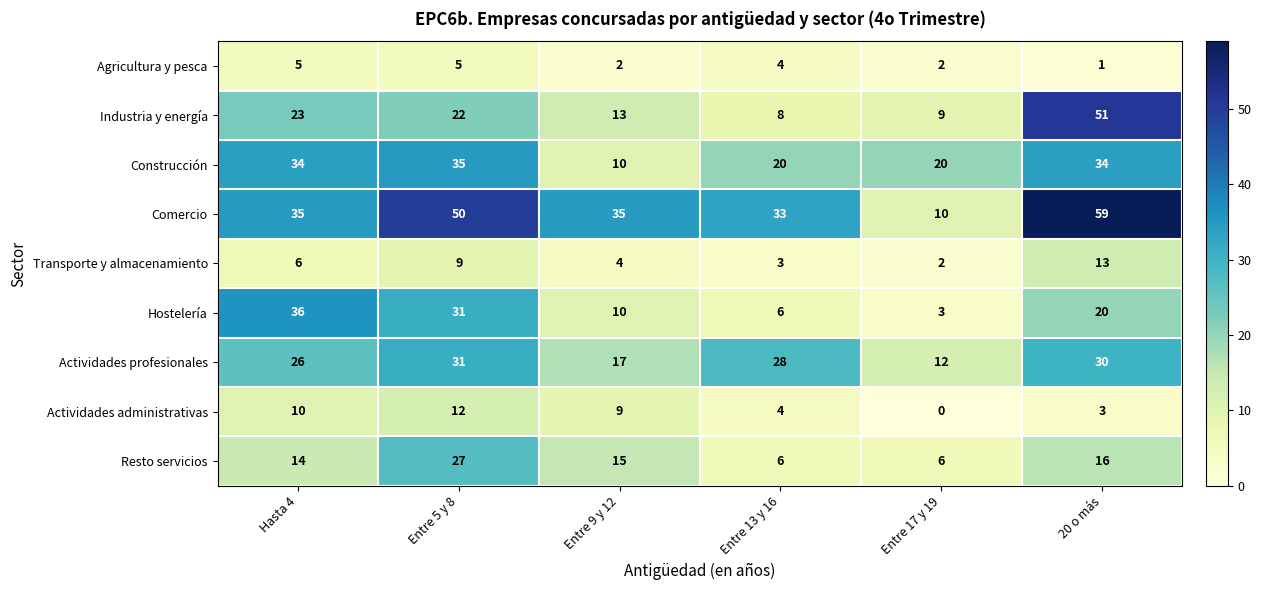

At how many categories does at least one series exceed 19?

6